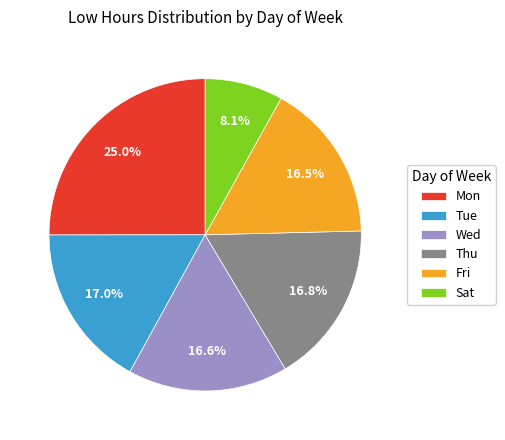

Which category has the smallest portion of the pie?

Sat